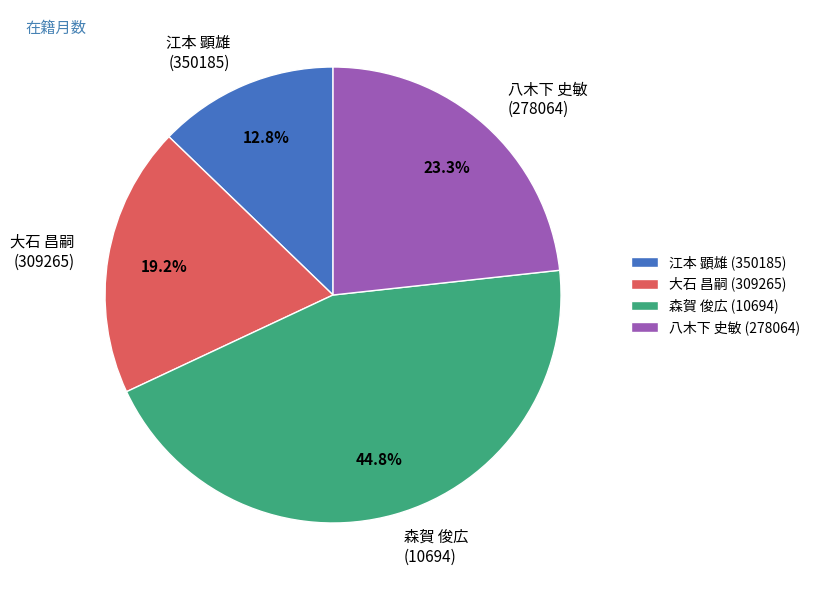

What is the ratio of the value at 八木下 史敏 (278064) to the value at 江本 顕雄 (350185)?

1.8